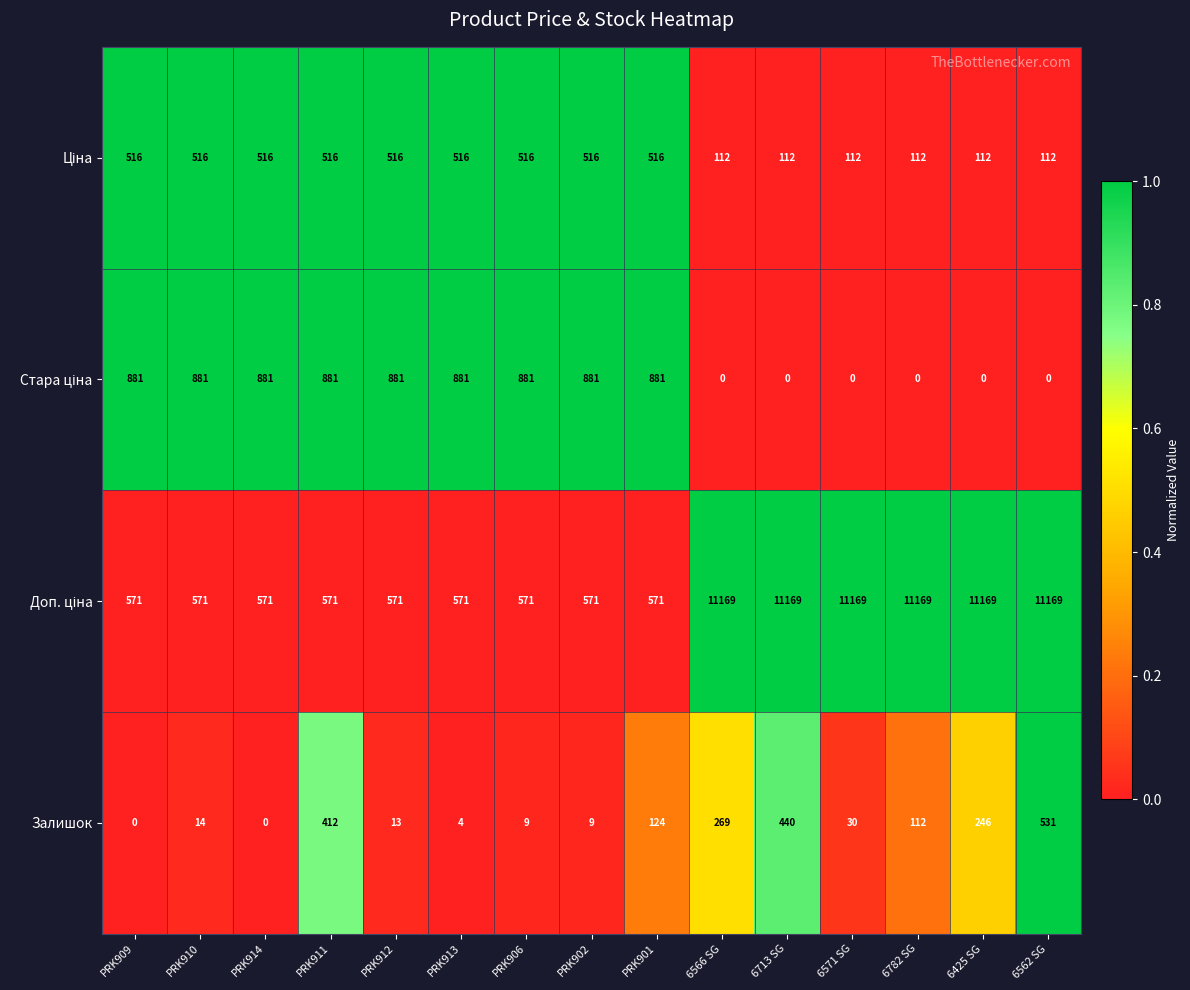

Between PRK910 and PRK902, which series saw the biggest shift?

Залишок